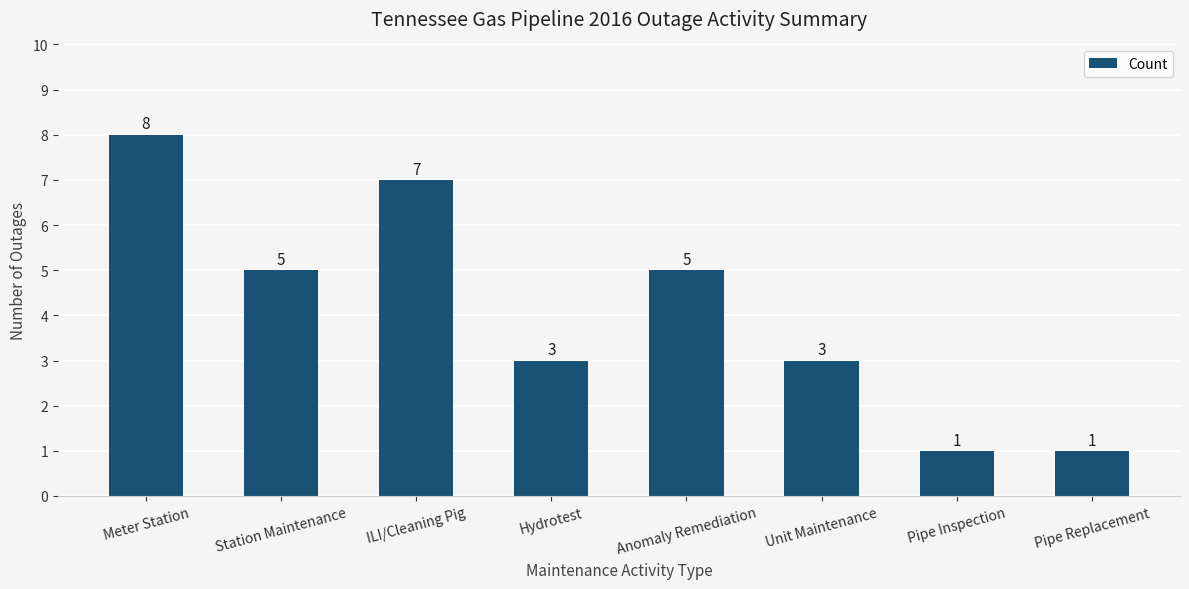

At which label does the data first exceed 5?

Meter Station